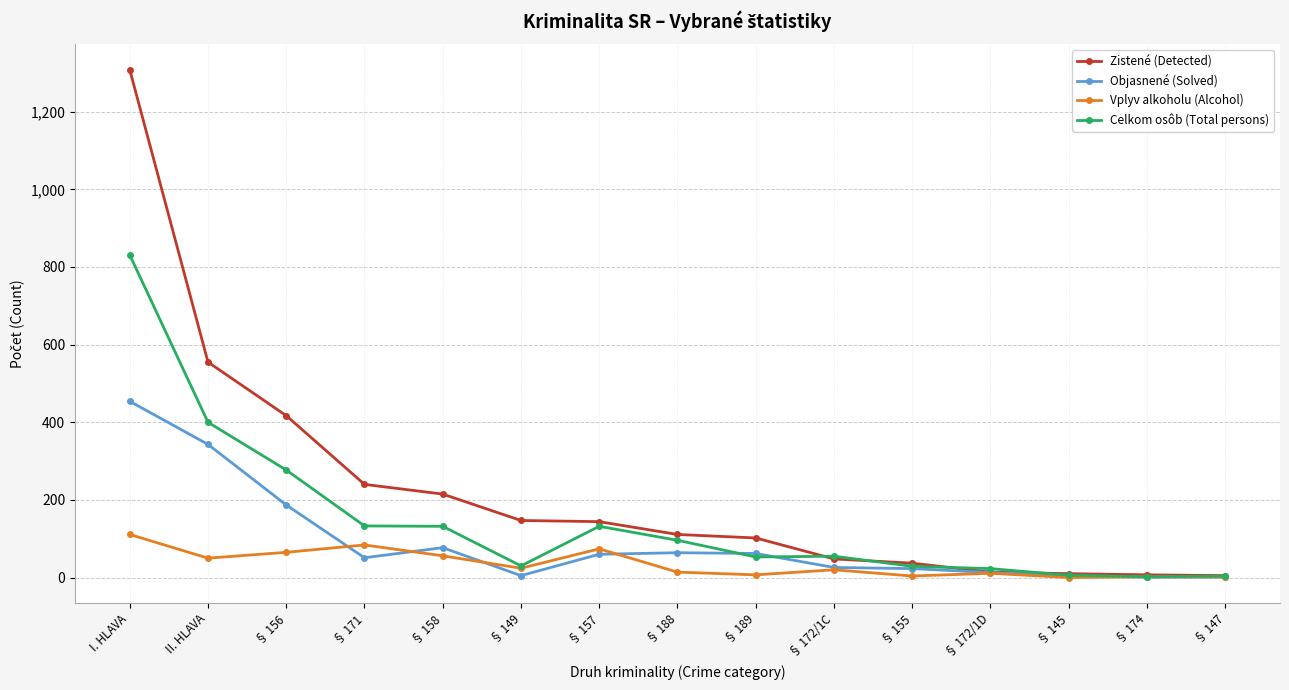

Which series has the widest spread of values?

Zistené (Detected)